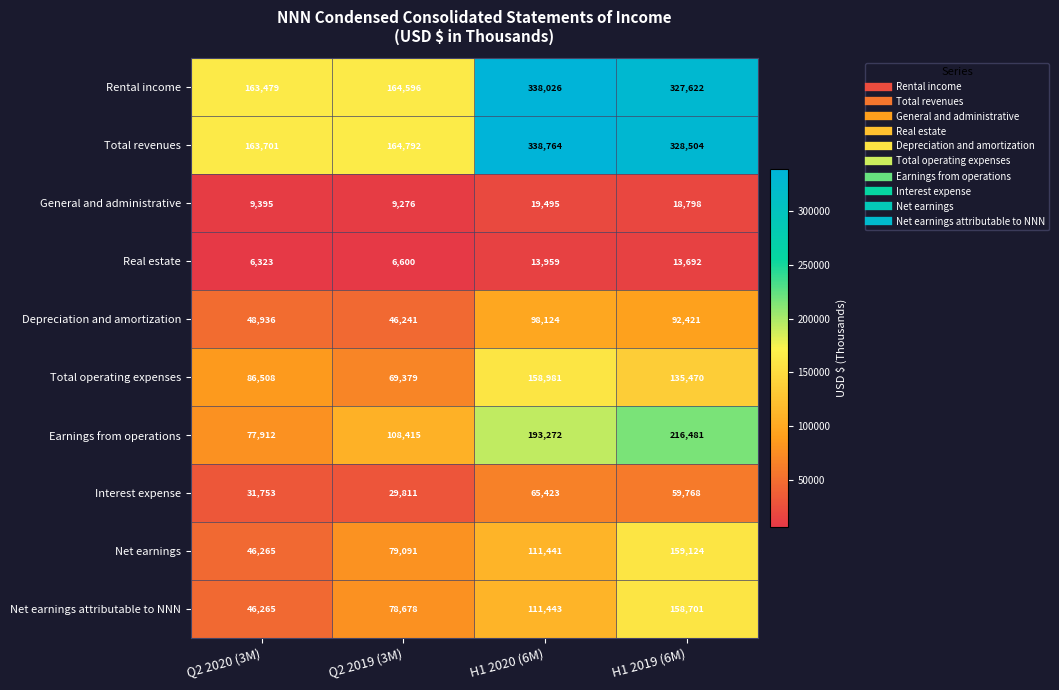

Which series has the largest total across all categories?

Total revenues